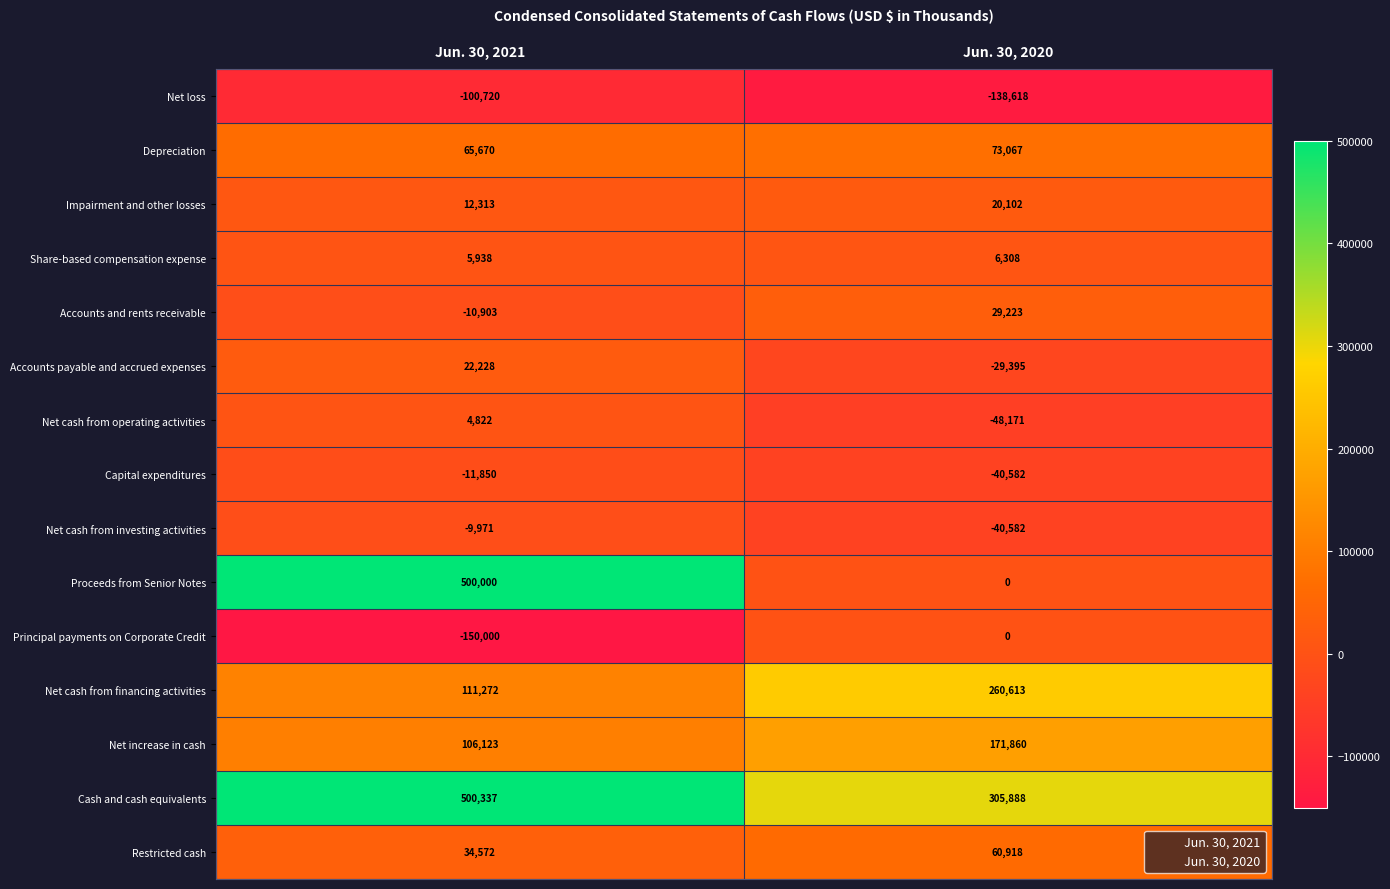

Which series has the largest total across all categories?

Cash and cash equivalents